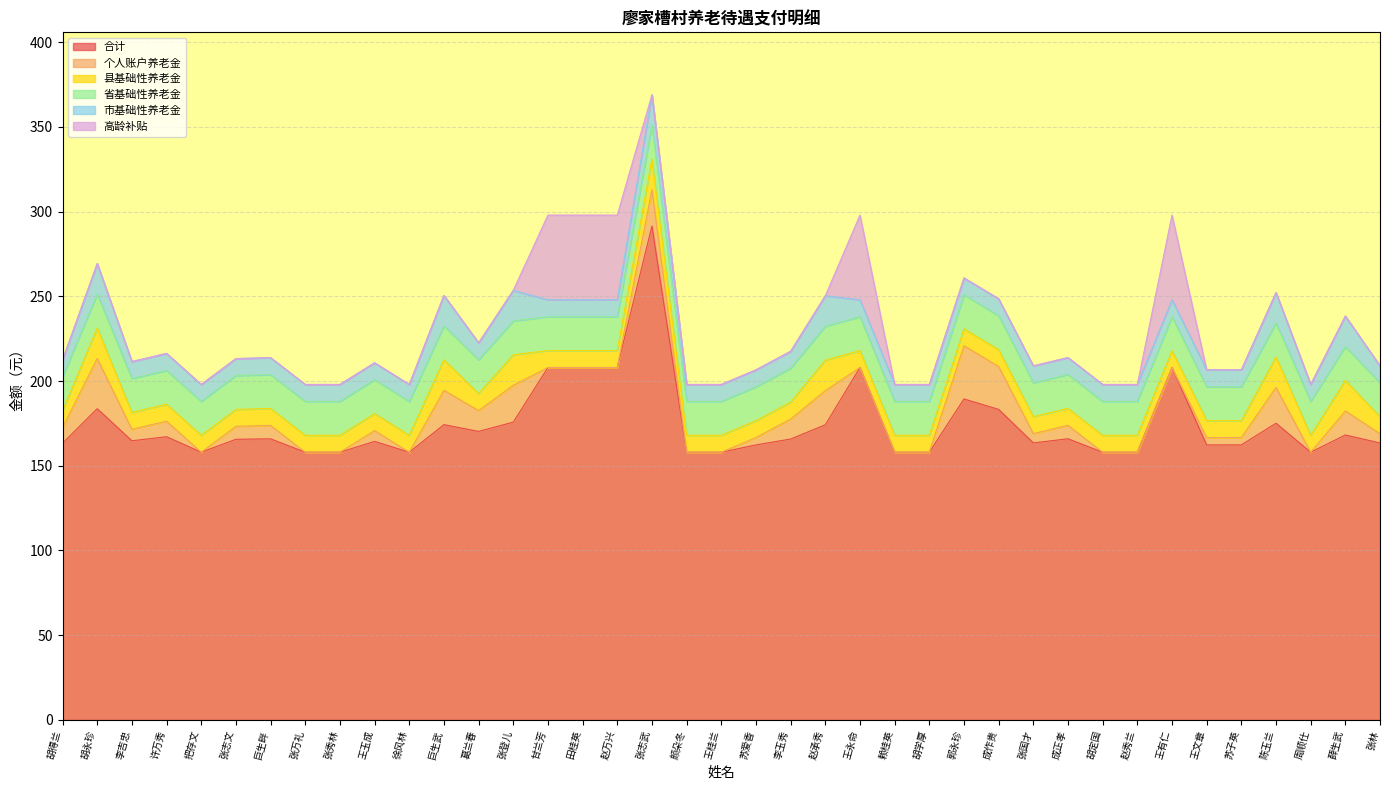

Where does the 合计 series first go above 165?

胡永珍